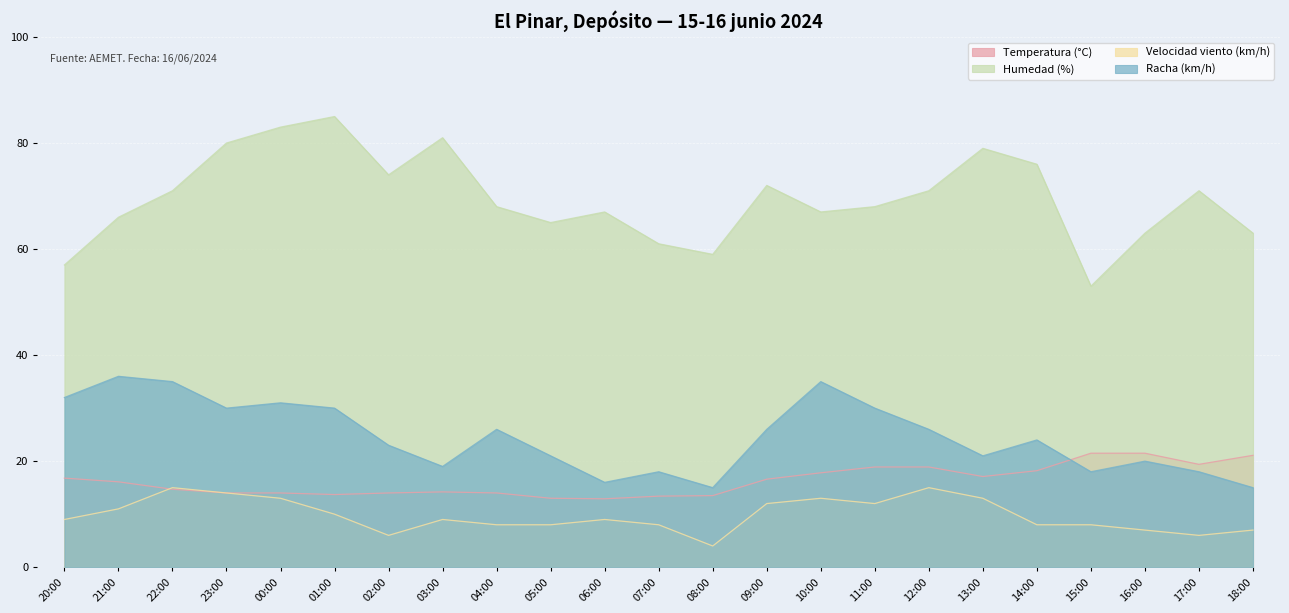

What is the value of the Velocidad viento (km/h) point at the 23rd from the left?

7.0